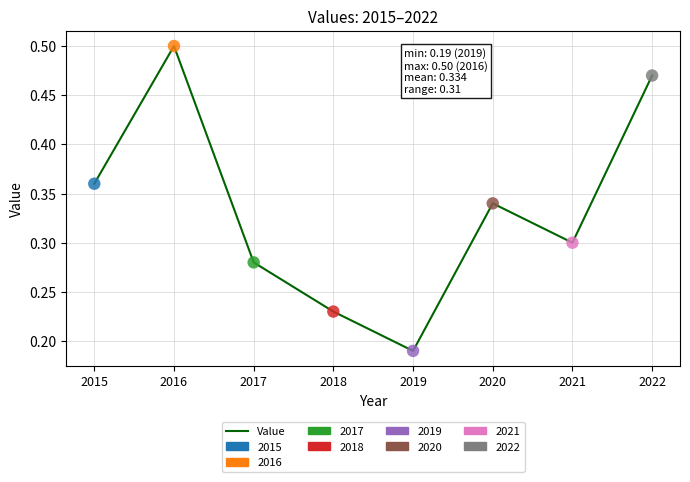

What is the change in value from 2019 to 2022?

+0.3